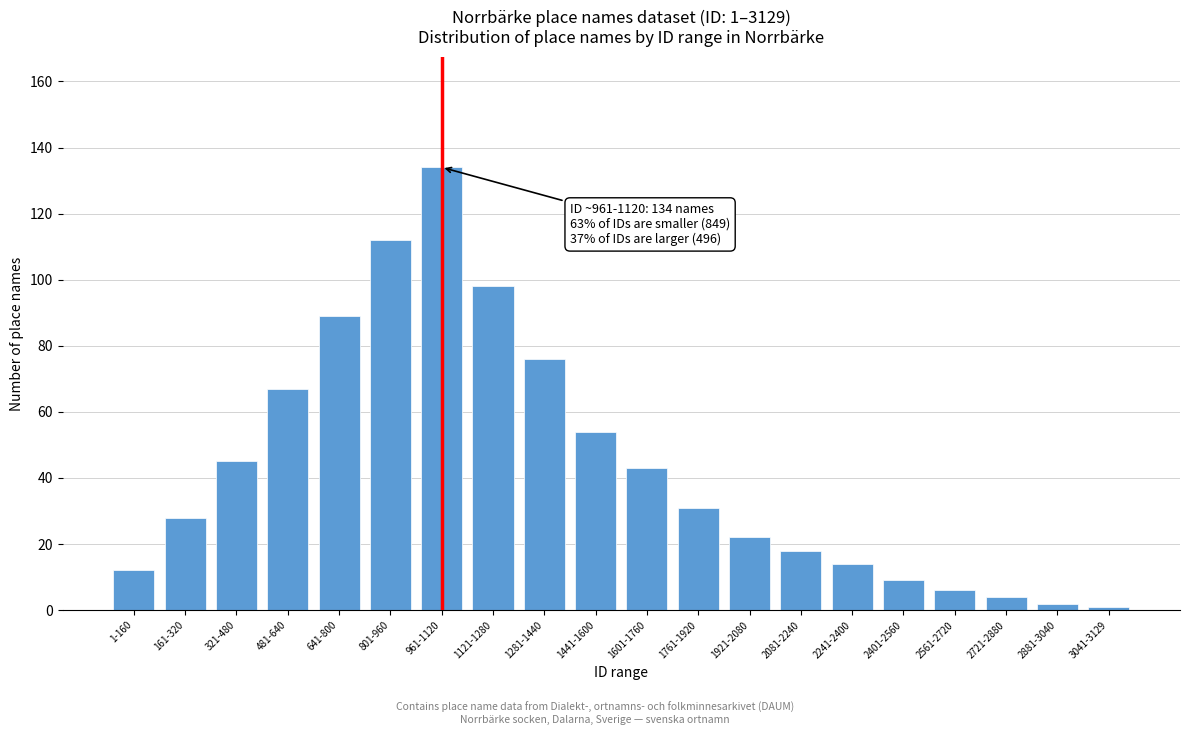

Reading left to right, extract all data points from this chart.

1-160=12	161-320=28	321-480=45	481-640=67	641-800=89	801-960=112	961-1120=134	1121-1280=98	1281-1440=76	1441-1600=54	1601-1760=43	1761-1920=31	1921-2080=22	2081-2240=18	2241-2400=14	2401-2560=9	2561-2720=6	2721-2880=4	2881-3040=2	3041-3129=1